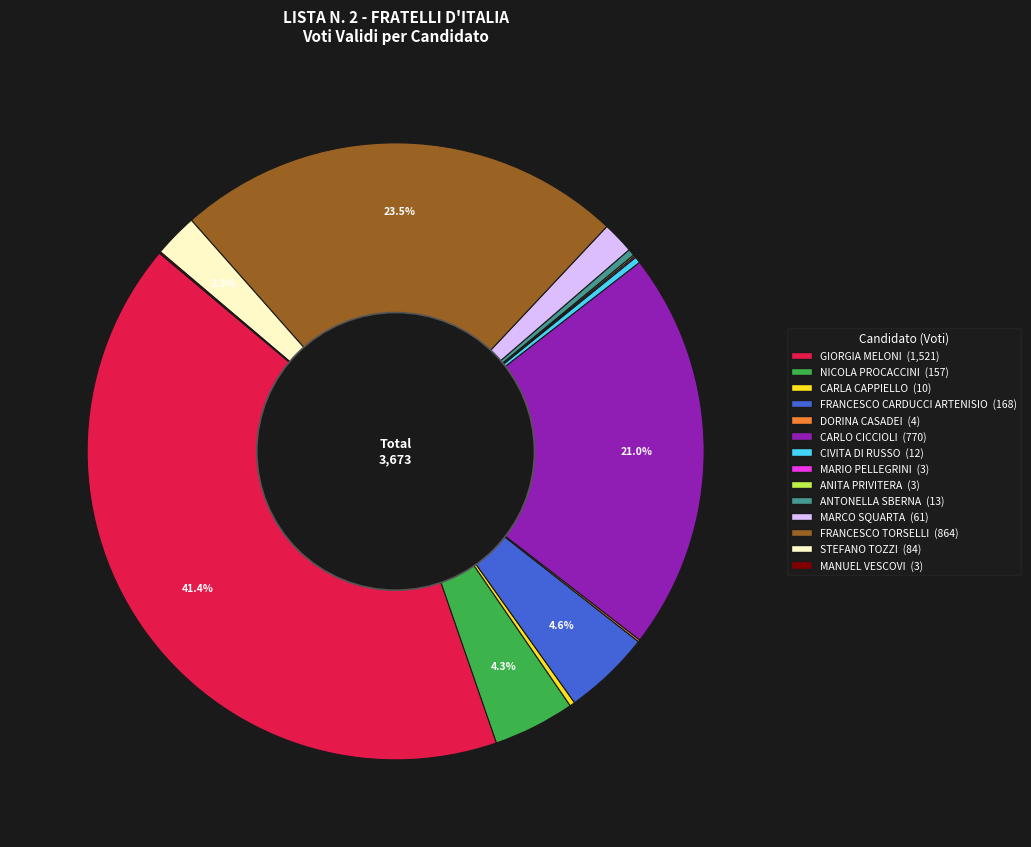

Does any single category account for the majority?

No